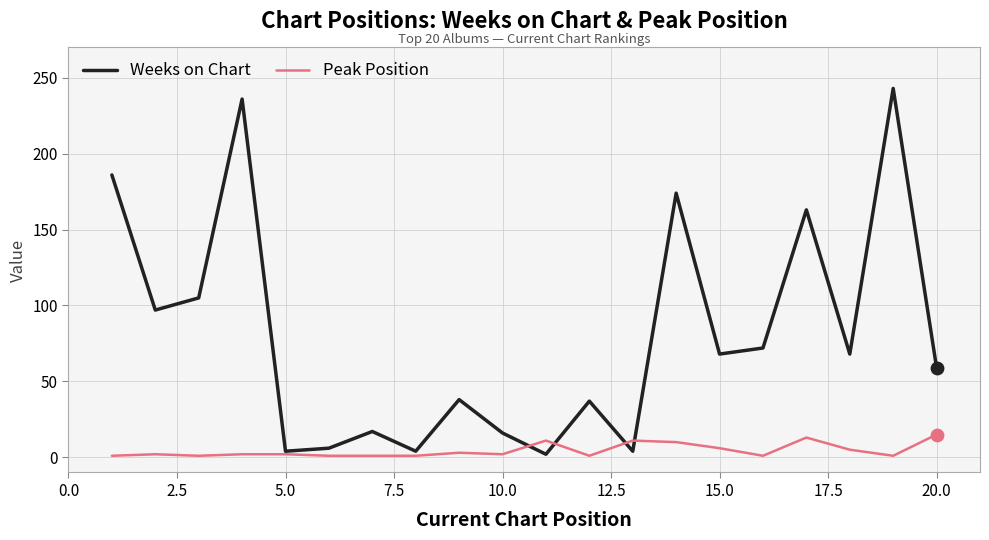

Rank the series by their maximum value, from highest to lowest.

Weeks on Chart, Peak Position